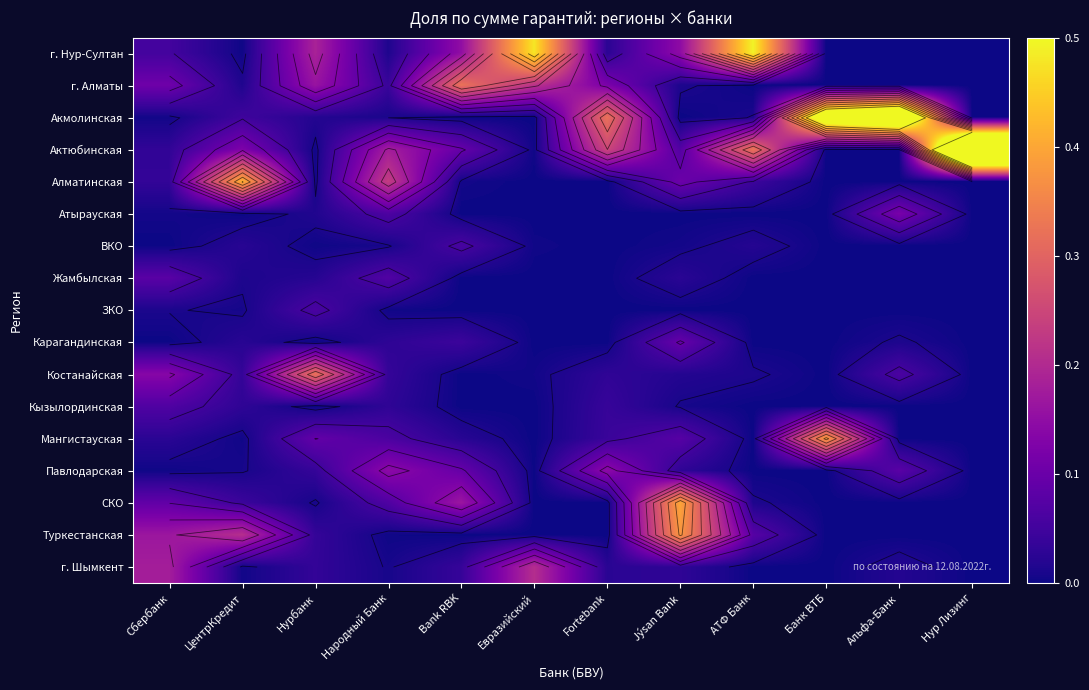

The value of Атырауская at ЦентрКредит is 0.0. True or false?

True